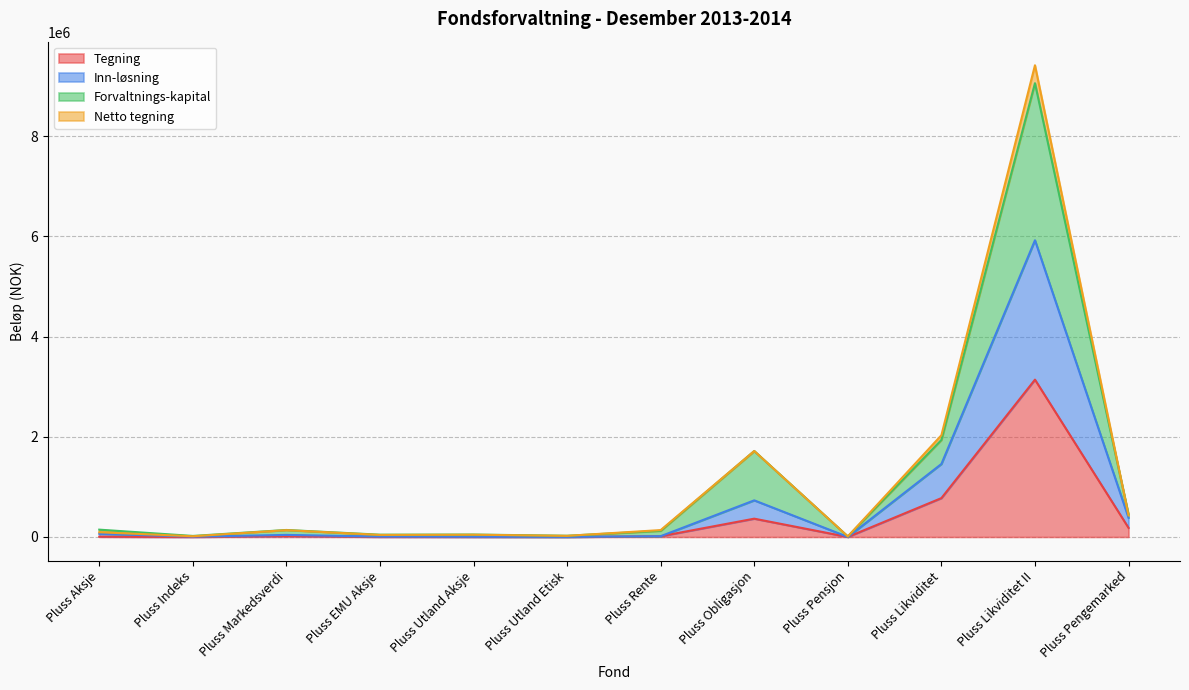

At which label is Tegning closest to 1570336?

Pluss Likviditet